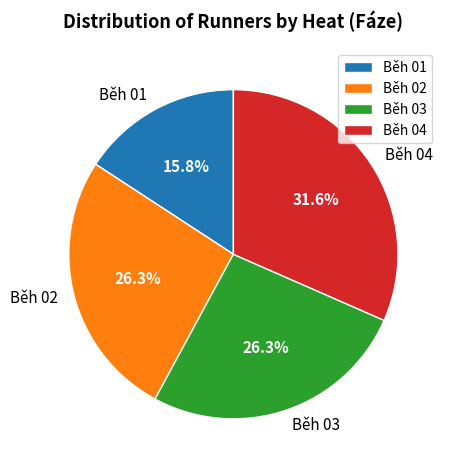

Does Běh 04 represent more than half of the total?

No